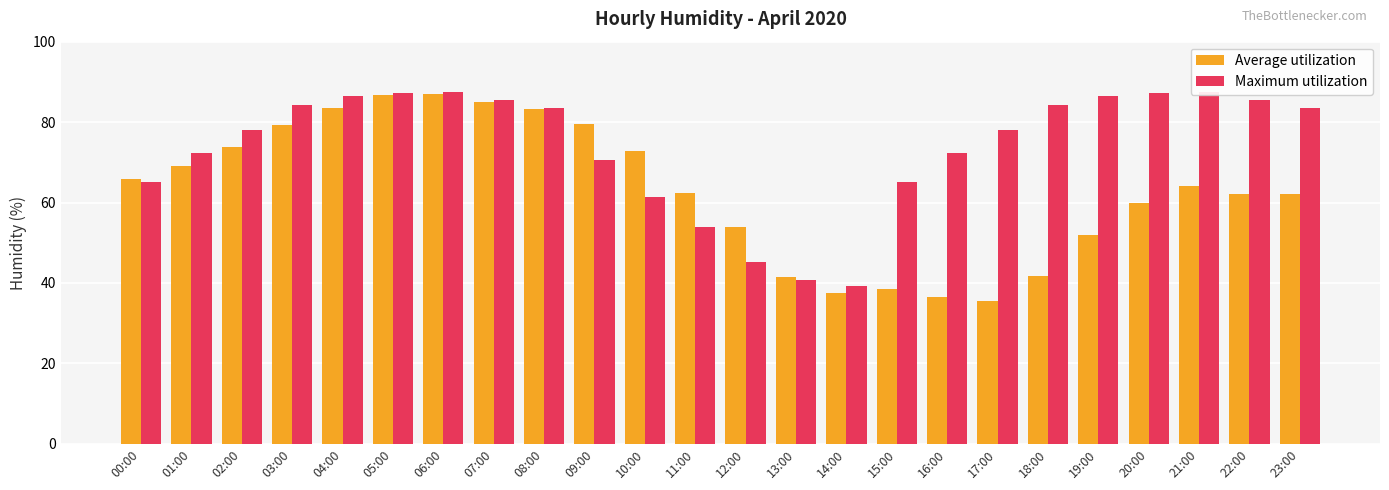

What is the label of the 3rd bar from the right?

21:00